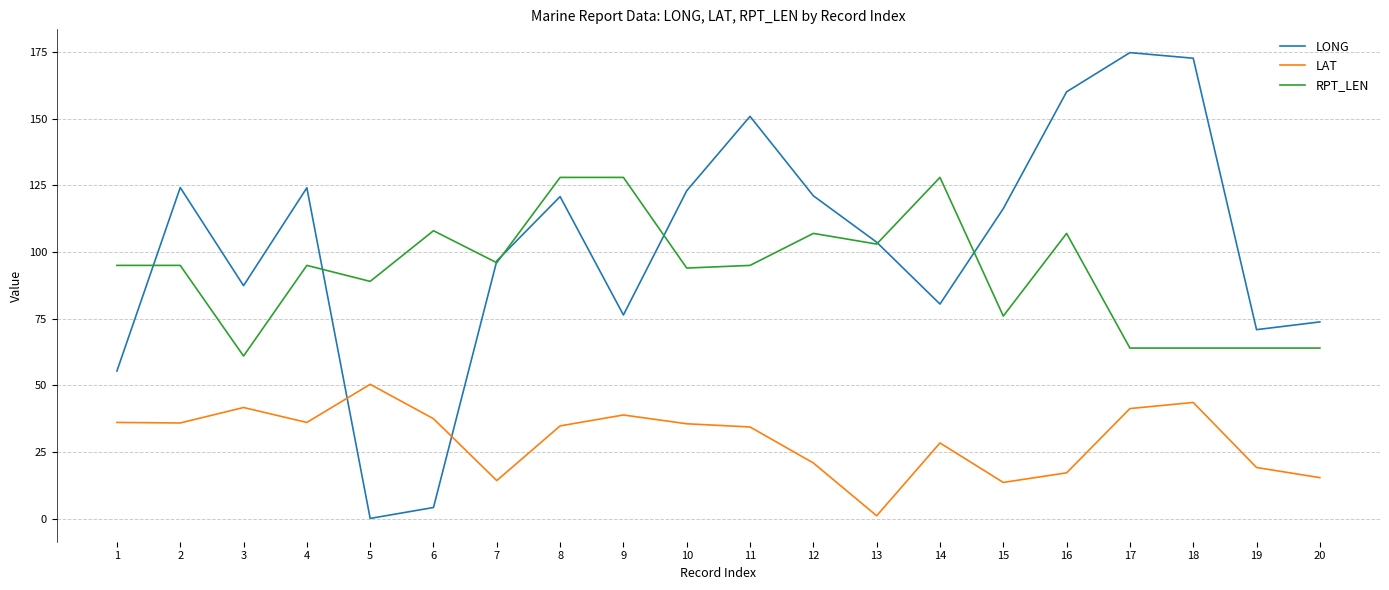

Which series has the largest total across all categories?

LONG